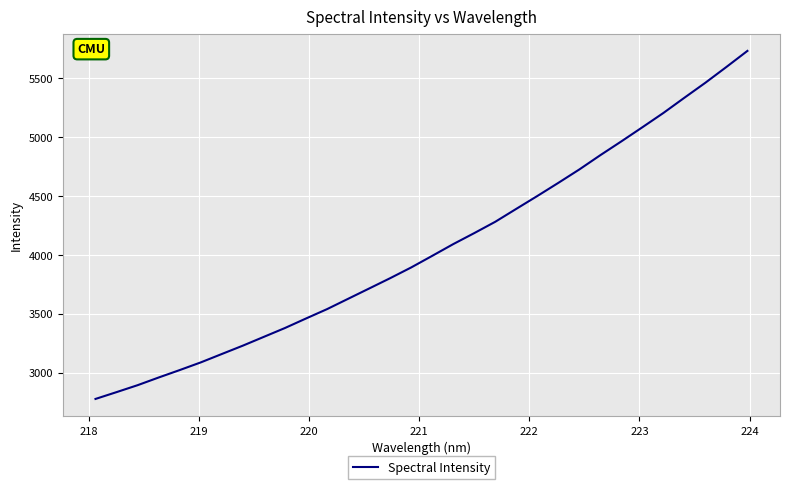

What is the difference between the maximum and minimum values?

2953.9